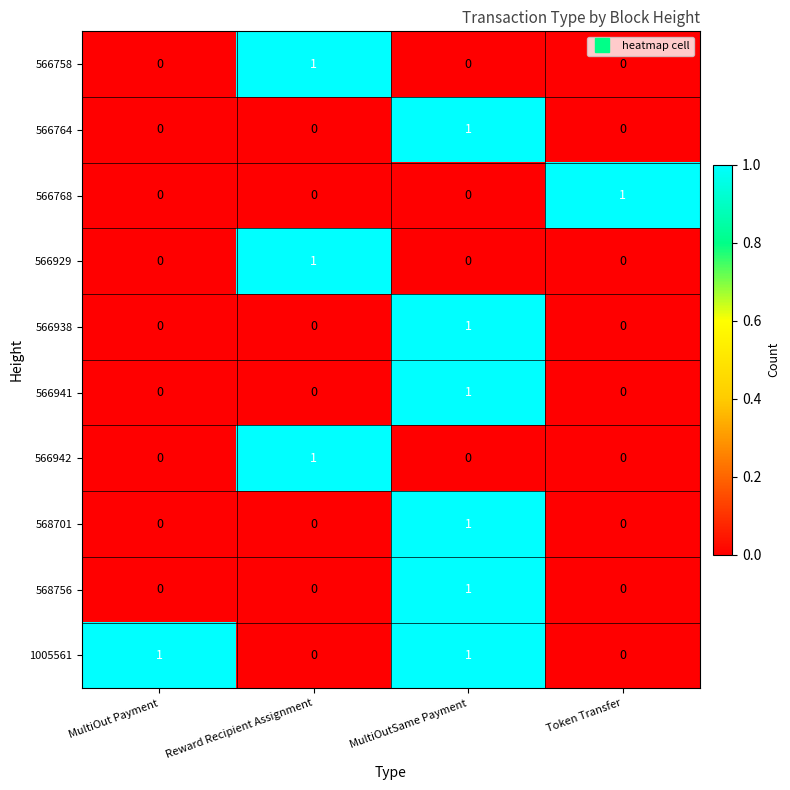

The 566758 series shows -1 at Token Transfer. True or false?

False